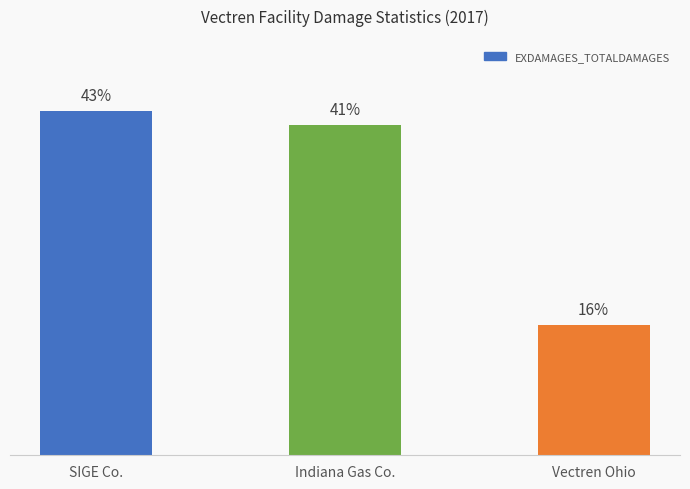

Are the bars grouped side by side (vs. stacked)?

No